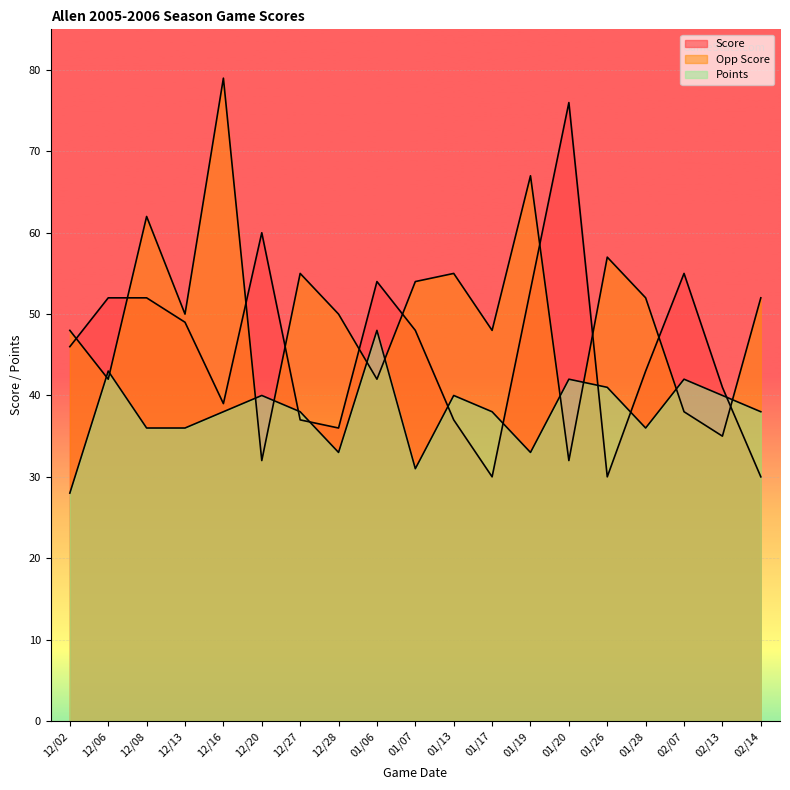

True or false: Opp Score has a value of 52 at 02/14.

True